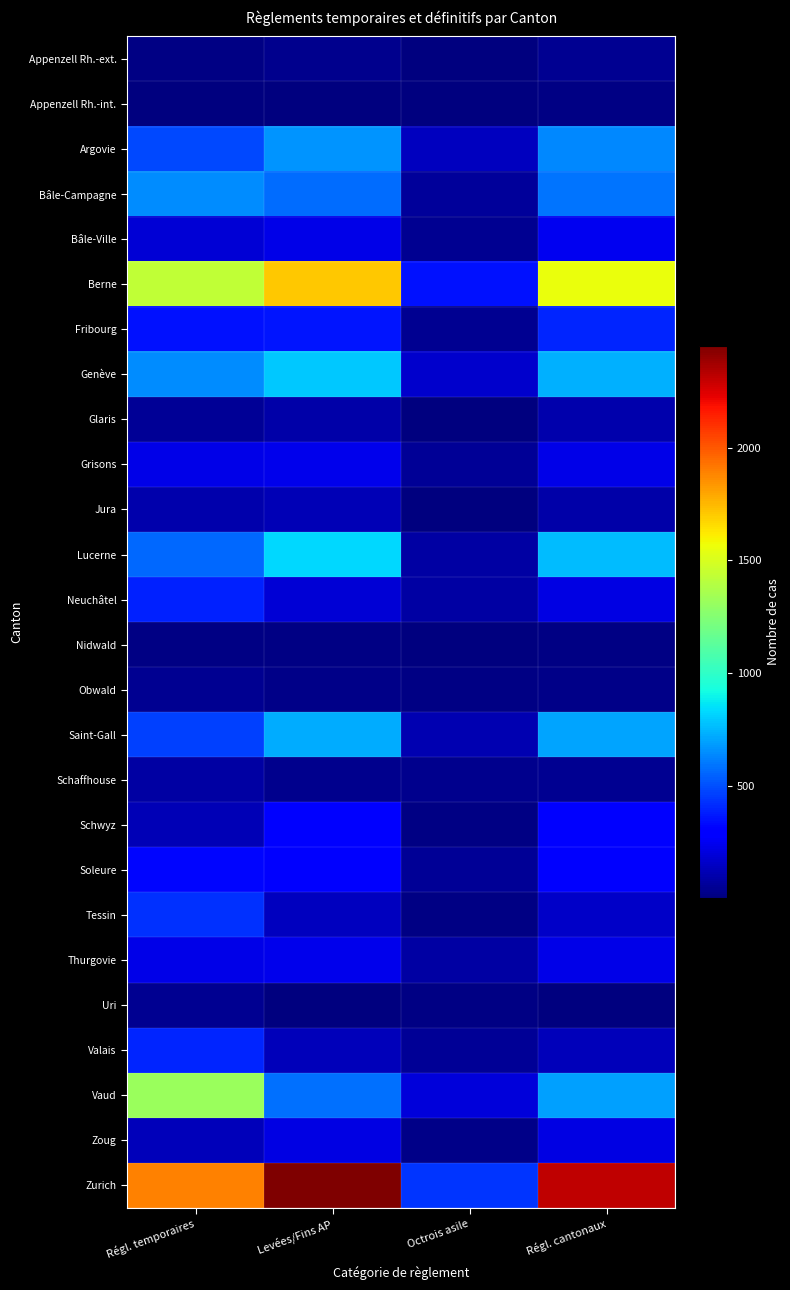

At Régl. cantonaux, list the series in order from smallest to largest.

Uri, Appenzell Rh.-int., Nidwald, Obwald, Appenzell Rh.-ext., Schaffhouse, Jura, Glaris, Valais, Tessin, Neuchâtel, Zoug, Thurgovie, Grisons, Bâle-Ville, Soleure, Schwyz, Fribourg, Bâle-Campagne, Argovie, Vaud, Saint-Gall, Genève, Lucerne, Berne, Zurich